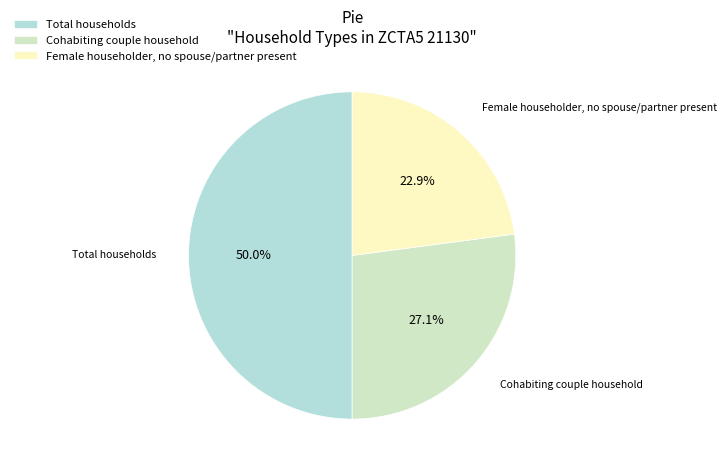

Does Female householder, no spouse/partner present represent more than half of the total?

No